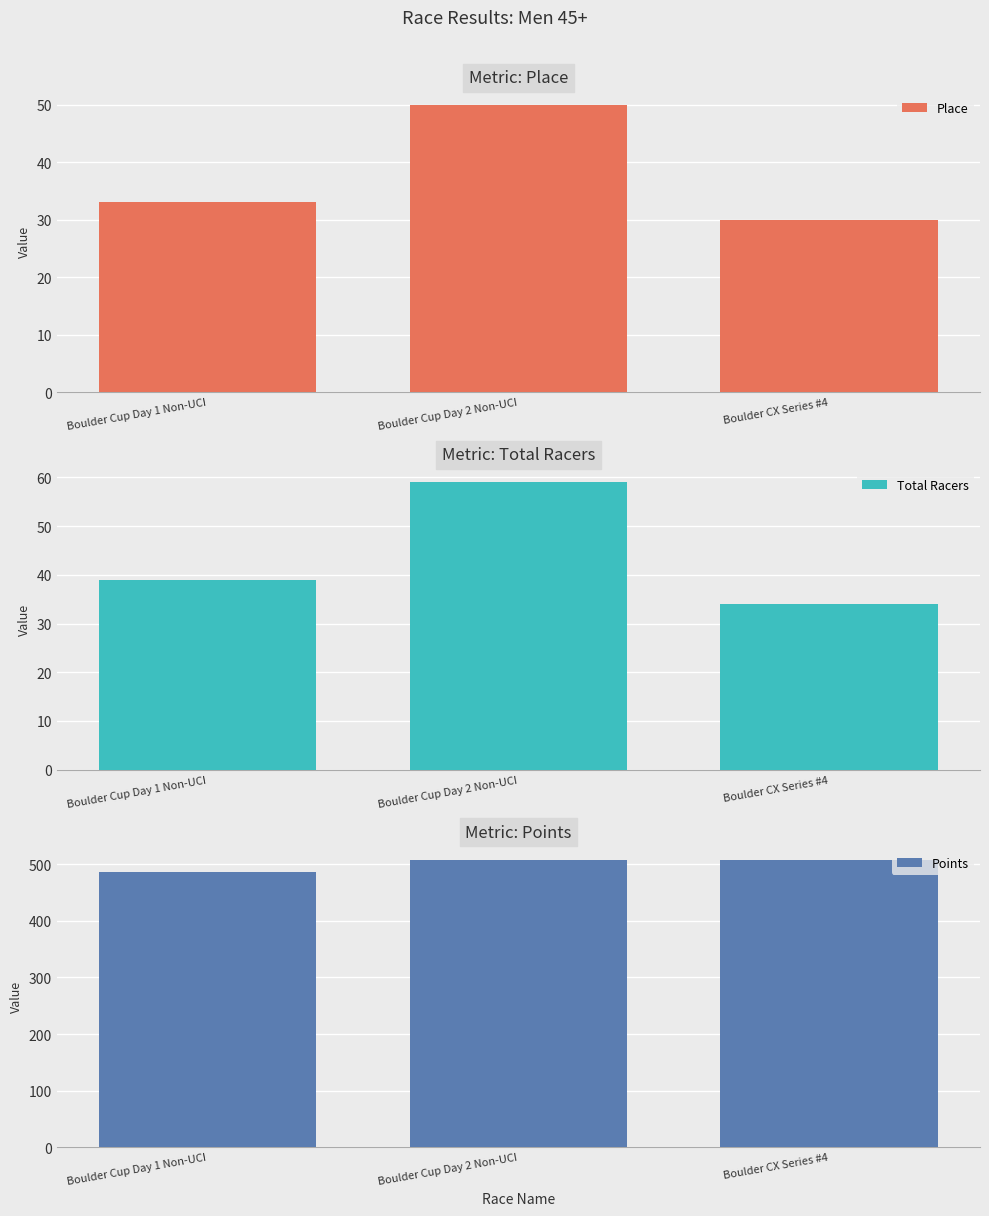

Which series has the largest range (max minus min)?

Total Racers